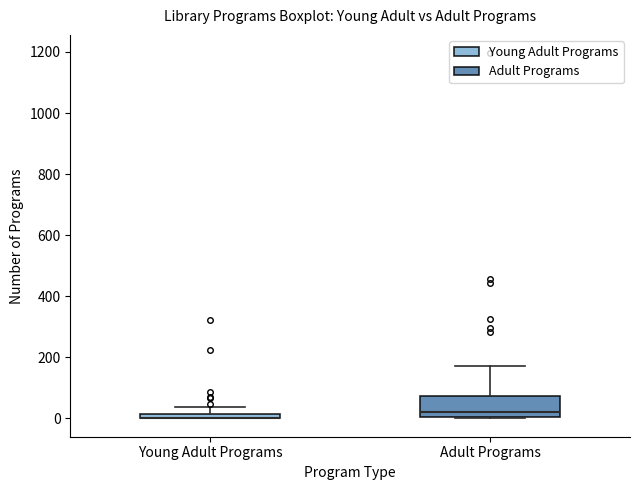

Where does the upper whisker of the box for Young Adult Programs end on the y-axis? The values are not printed on the chart, so give them approximately, as read against the axis.

40